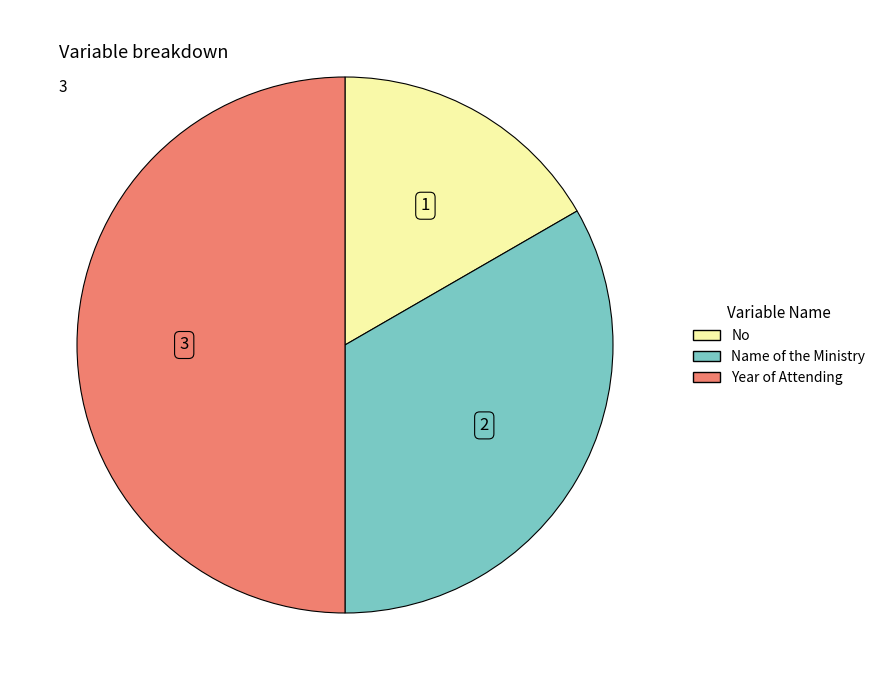

Which slice is the largest?

Year of Attending